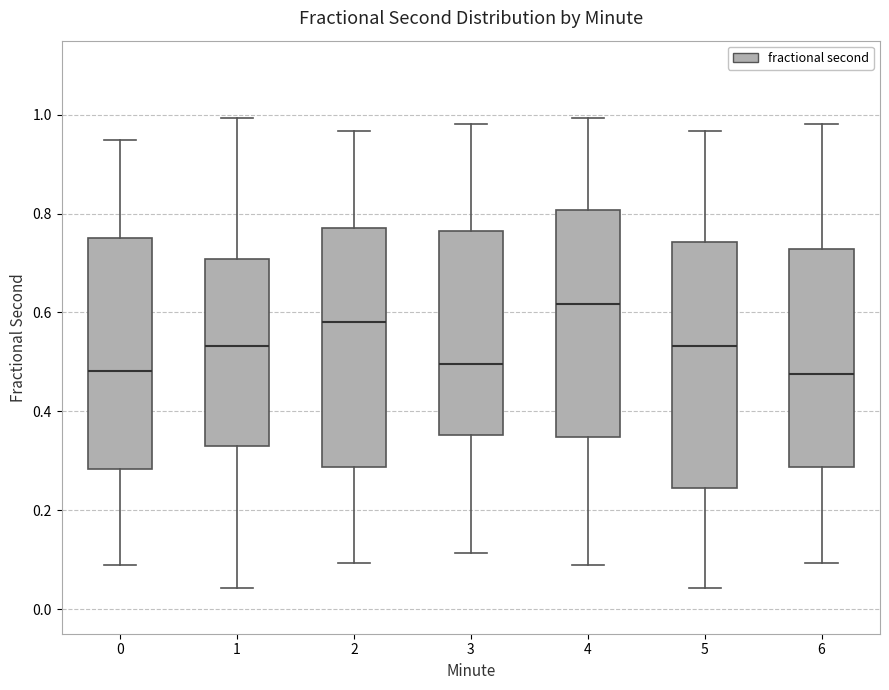

Reading left to right, read every box against the y-axis: the position of its median line, the range the box covers, and the ends of its whiskers. The values are not printed on the chart, so give them approximately, as read against the axis.

0: median 0.48, box 0.28 to 0.76, whiskers 0.08 to 0.94
1: median 0.54, box 0.34 to 0.70, whiskers 0.04 to 1.00
2: median 0.58, box 0.28 to 0.78, whiskers 0.10 to 0.96
3: median 0.50, box 0.36 to 0.76, whiskers 0.12 to 0.98
4: median 0.62, box 0.34 to 0.80, whiskers 0.08 to 1.00
5: median 0.54, box 0.24 to 0.74, whiskers 0.04 to 0.96
6: median 0.48, box 0.28 to 0.72, whiskers 0.10 to 0.98